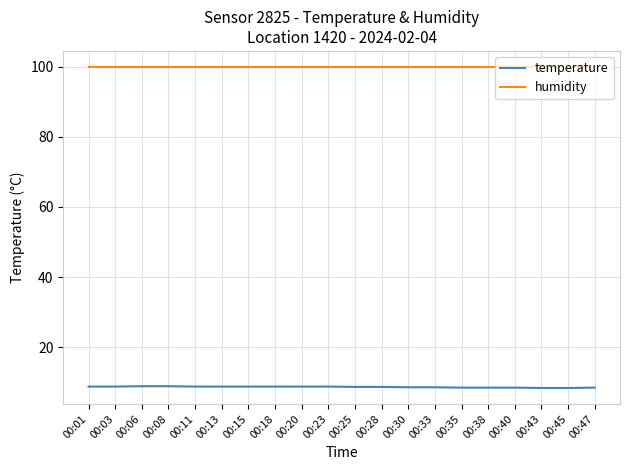

Read the temperature value at 00:18.

8.8